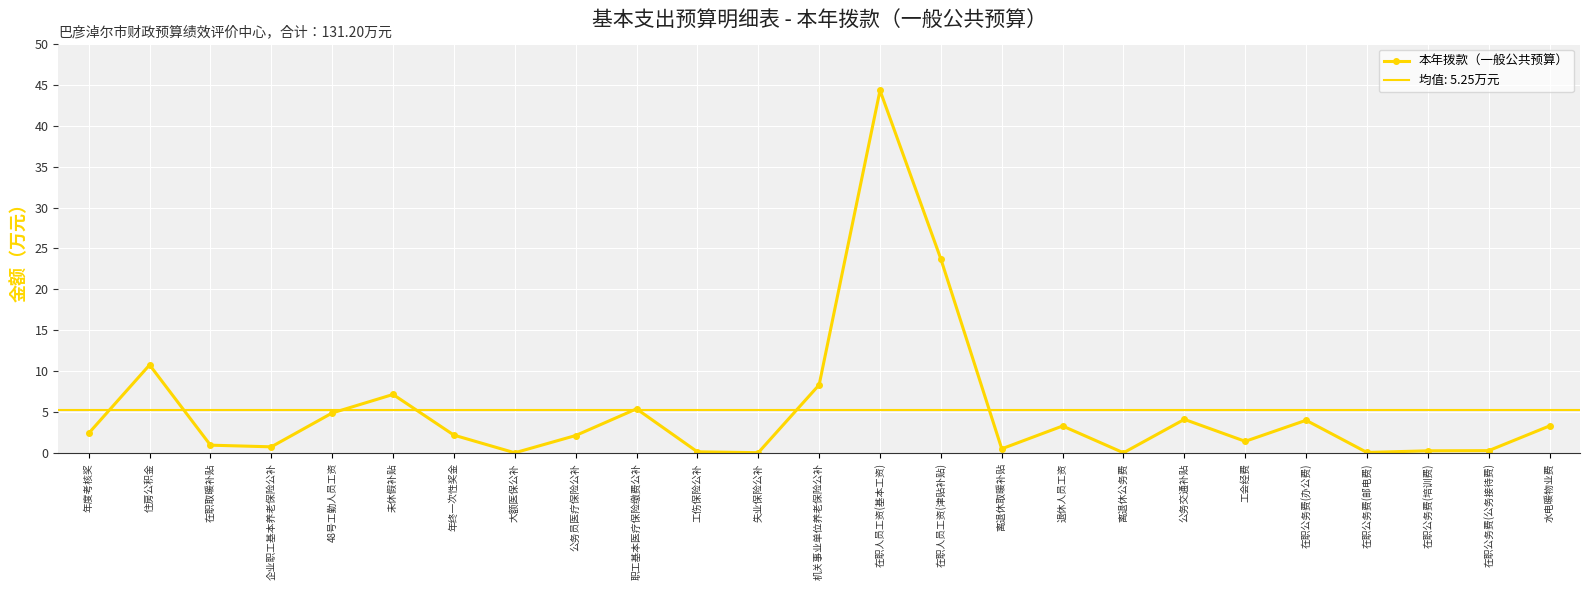

How many lines are shown in the chart?

1